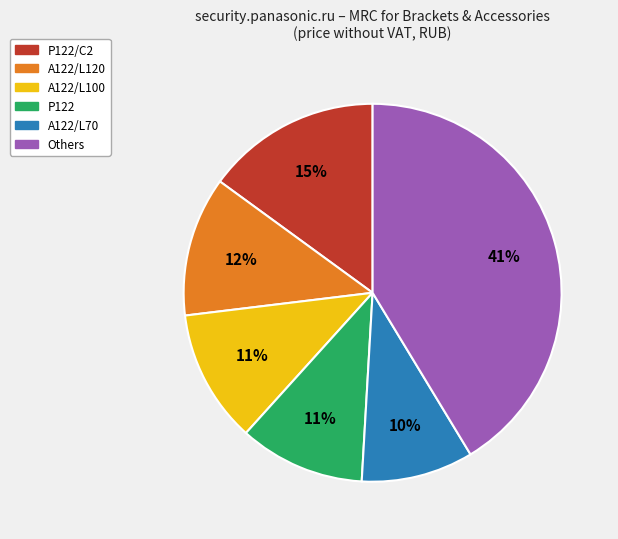

To the nearest percent, what is the average slice percentage?

17%